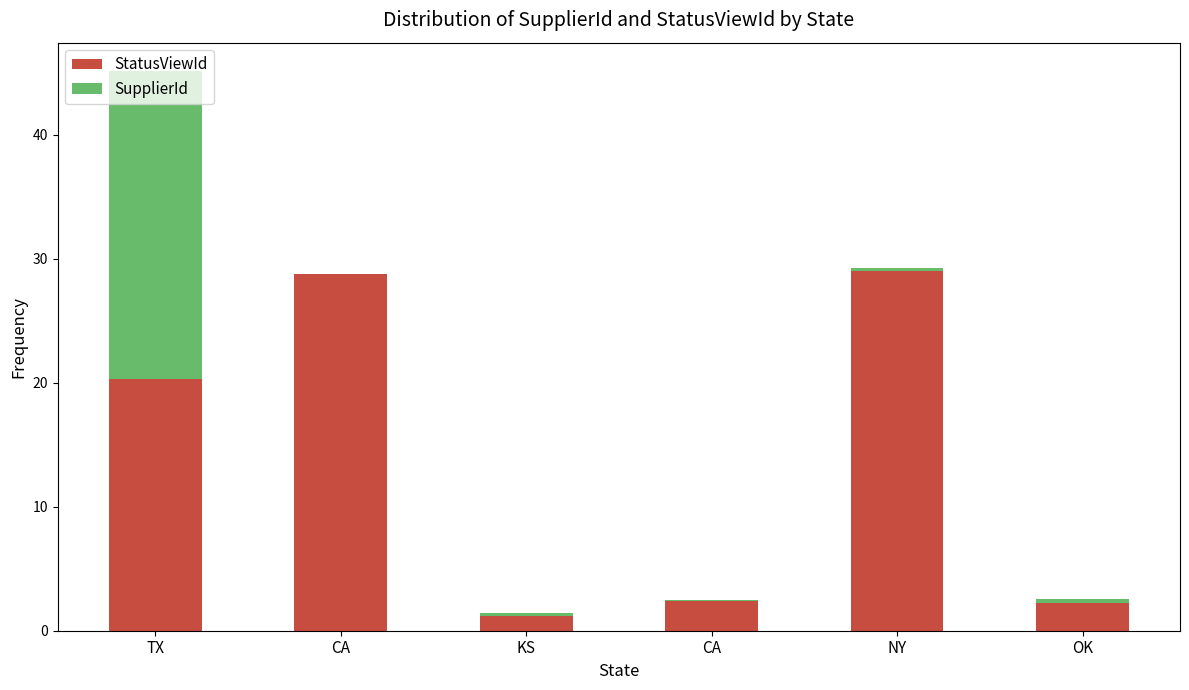

Read the StatusViewId value at TX.

20.3